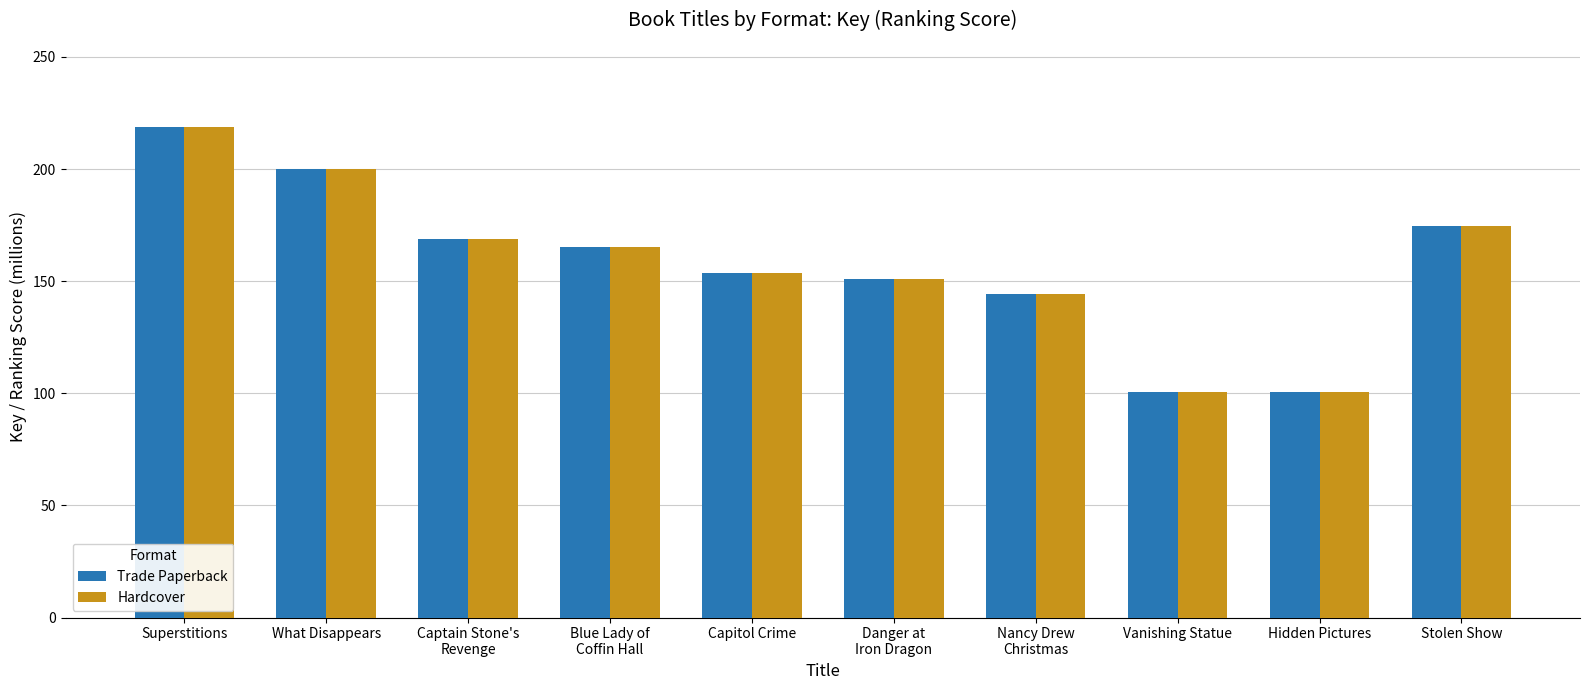

What is the sum of all Trade Paperback values?

1578.2